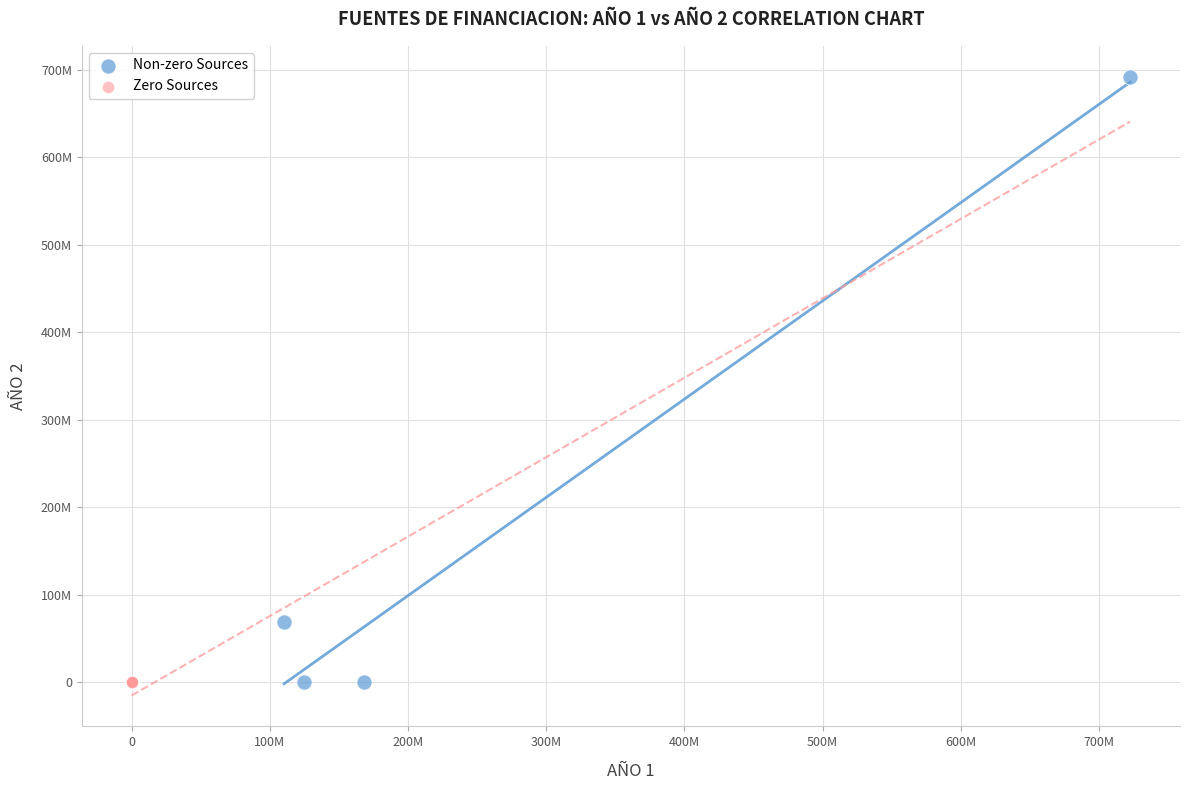

Which series reaches the maximum Y coordinate?

Non-zero Sources